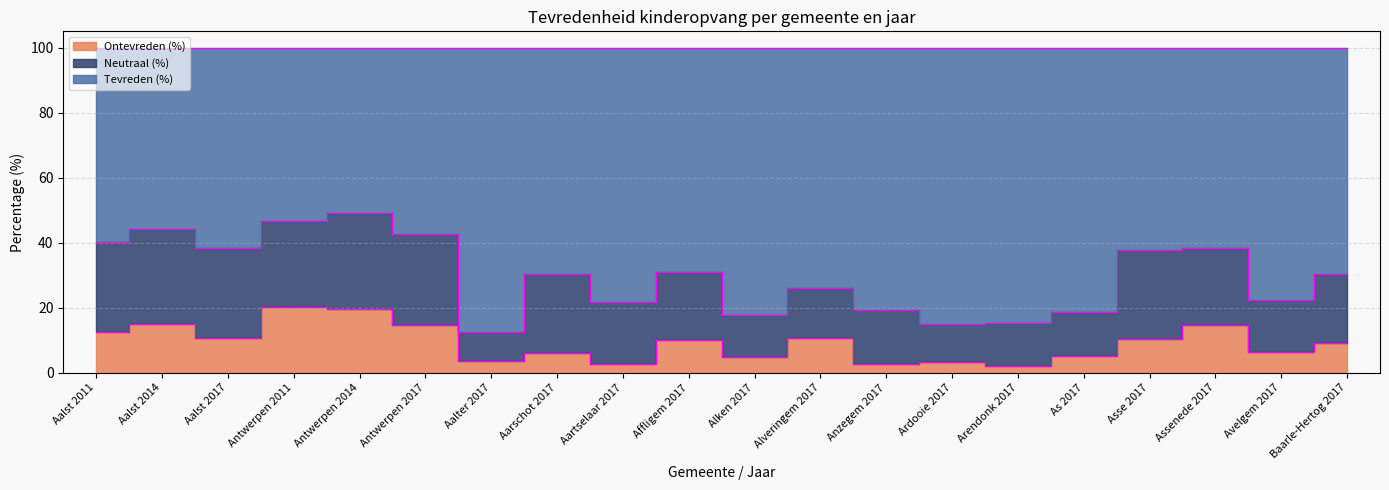

True or false: Tevreden (%) has more than 1 points higher than both neighbors.

True